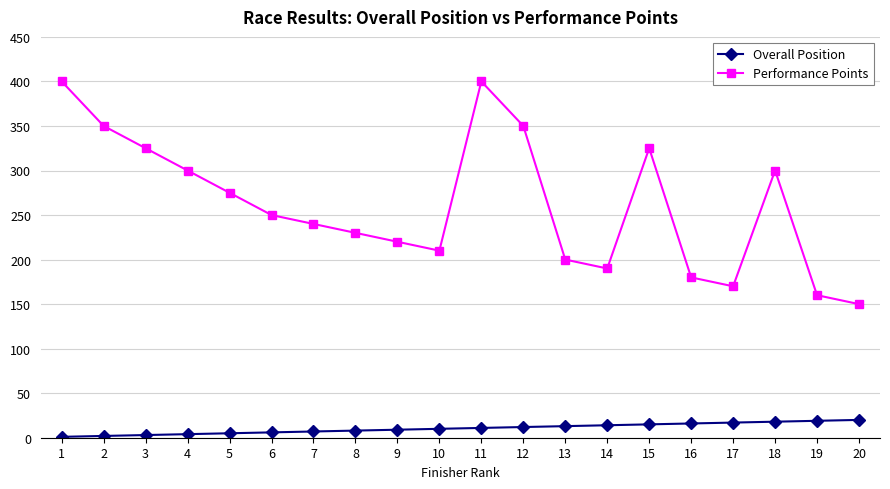

Is the value of Overall Position at 9 greater than the value of Performance Points at 5?

No